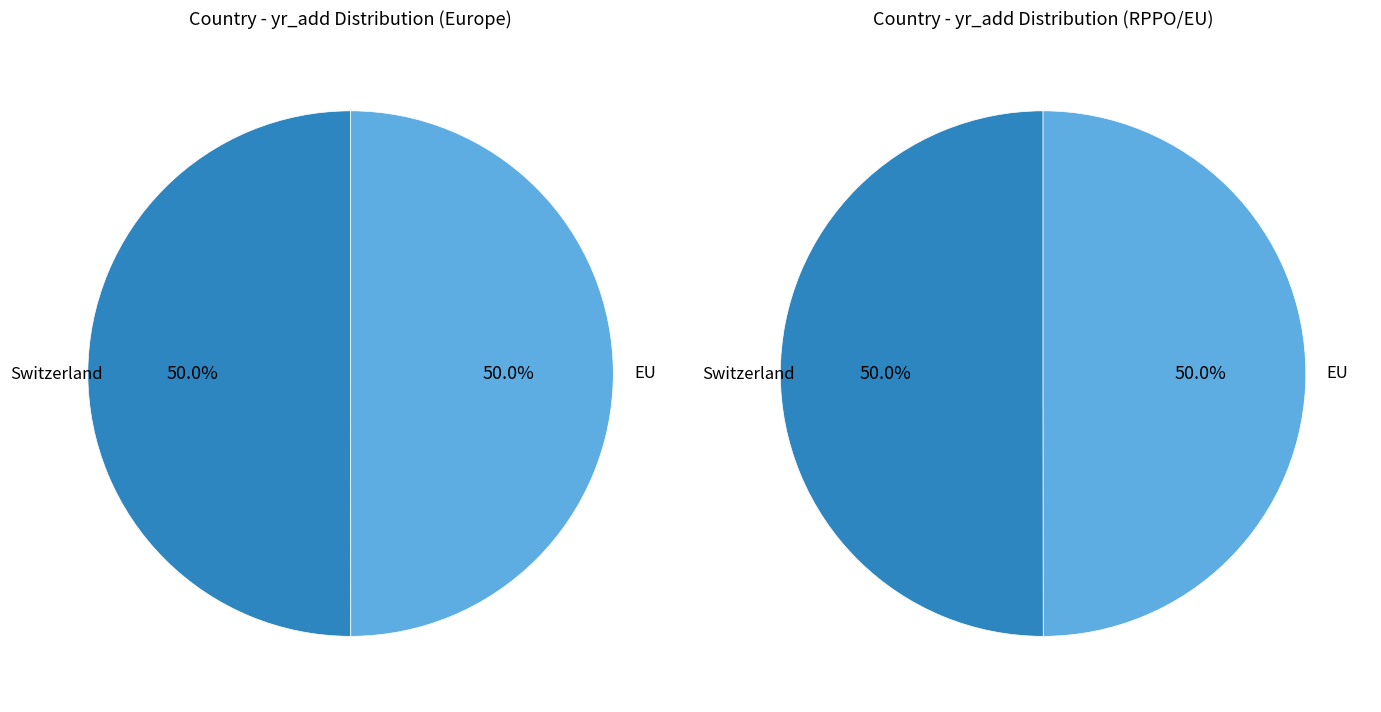

How many segments does this pie chart have?

2